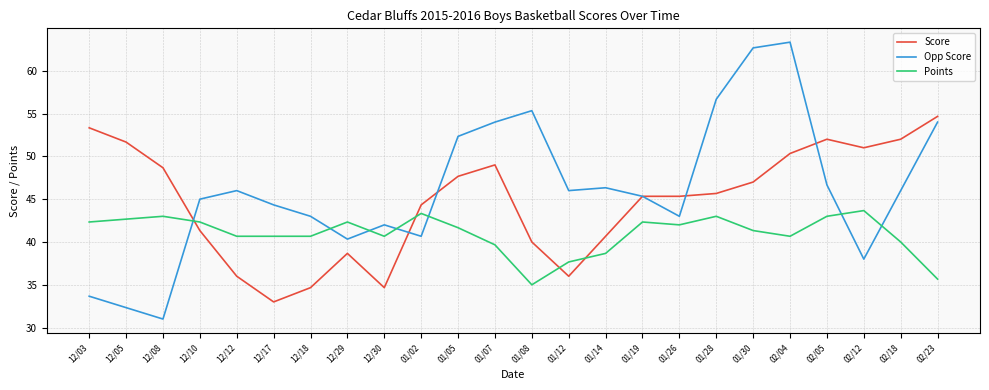

List the series in order of their peak value, lowest first.

Points, Score, Opp Score